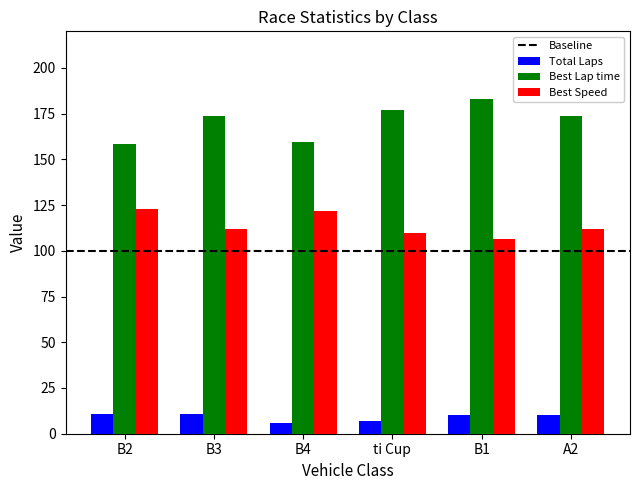

How many data points in Best Lap time are less than 173?

2